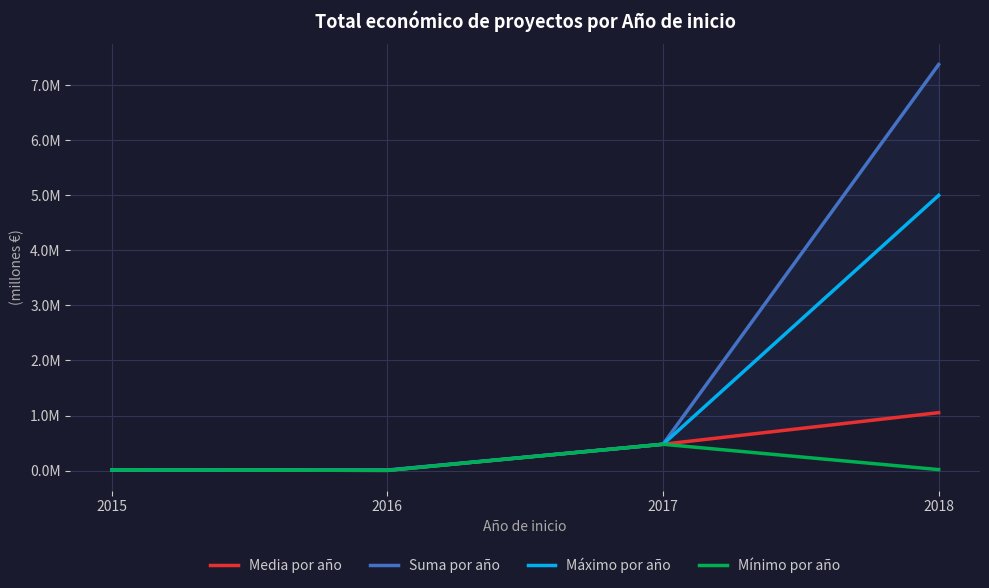

True or false: Mínimo por año has more than 1 interior local peaks.

False